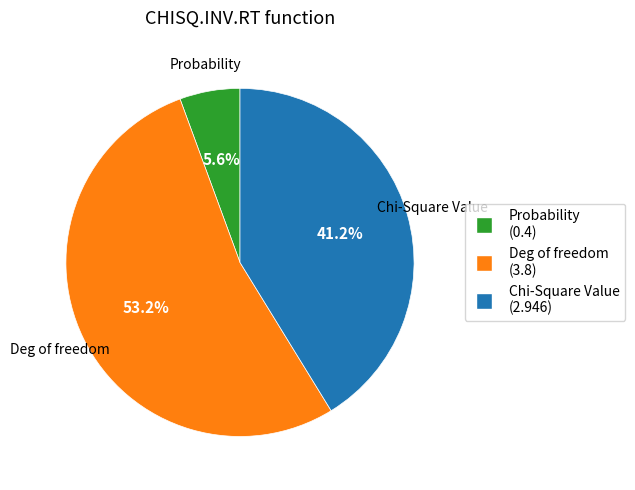

Rank the categories by value from lowest to highest.

Probability, Chi-Square Value, Deg of freedom